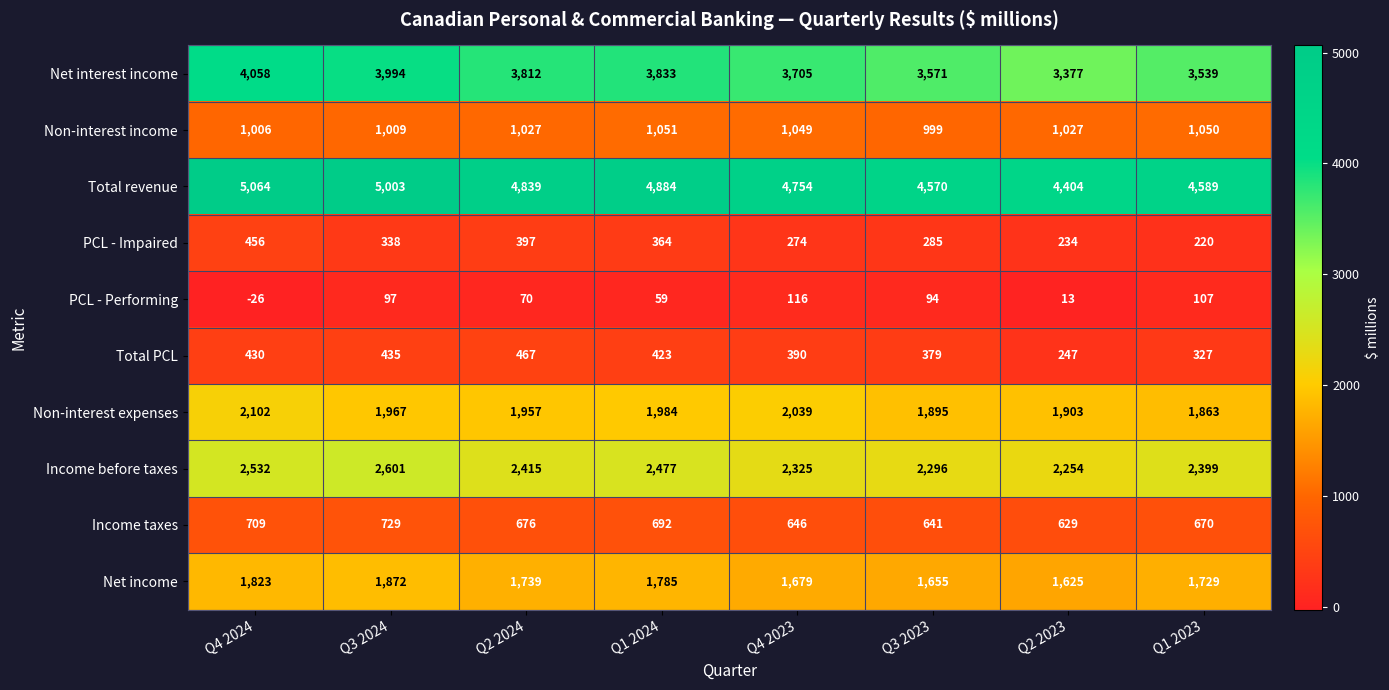

The value of Income taxes at Q3 2024 is 1125. True or false?

False